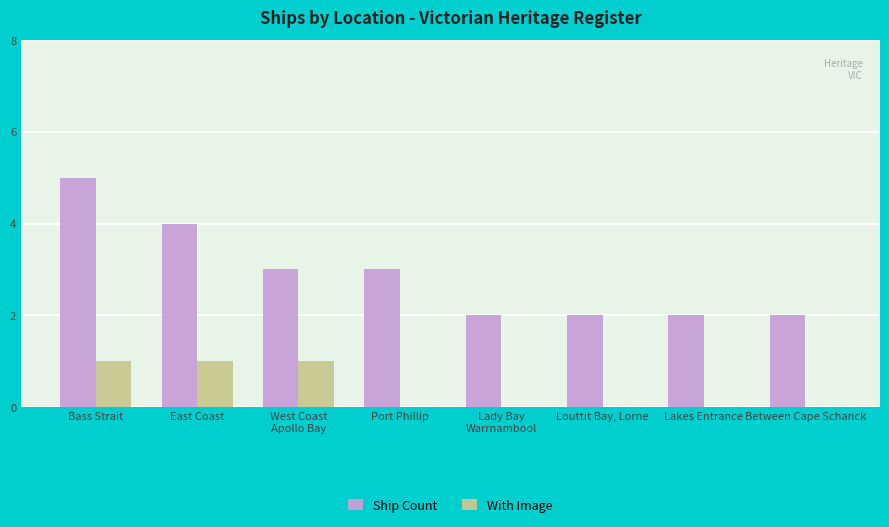

True or false: Ship Count has a value of 1 at Louttit Bay, Lorne.

False